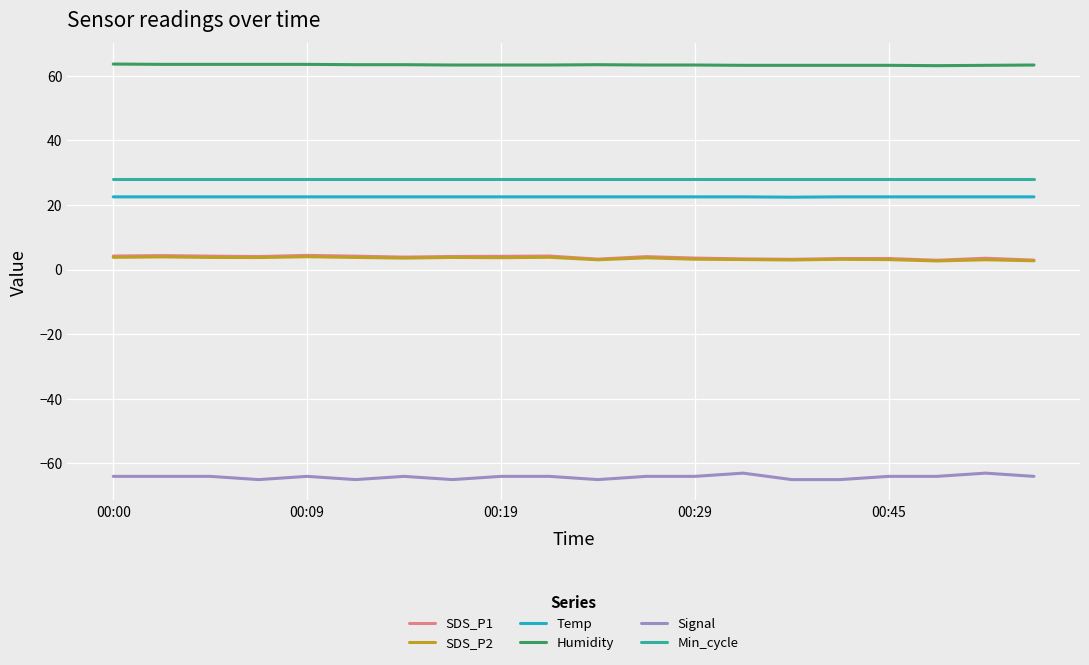

Which series has the largest total across all categories?

Humidity